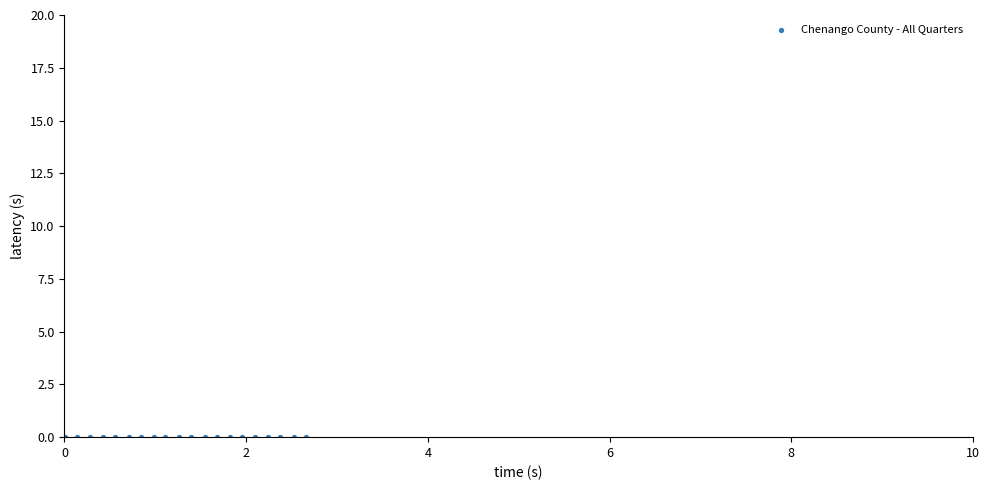

What is the range of X values (max minus min)?

2.7